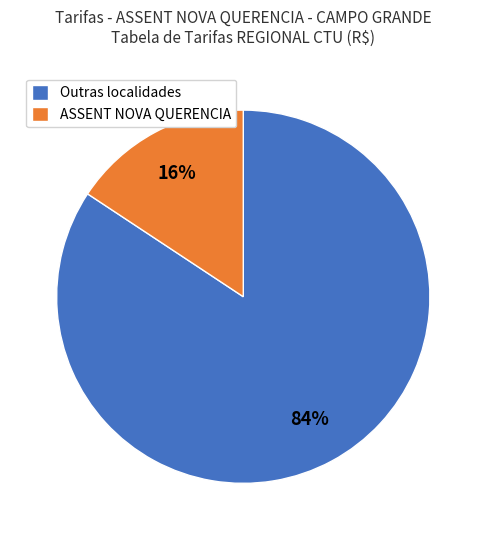

To the nearest percent, what is the combined percentage of ASSENT NOVA QUERENCIA and Outras localidades?

100%